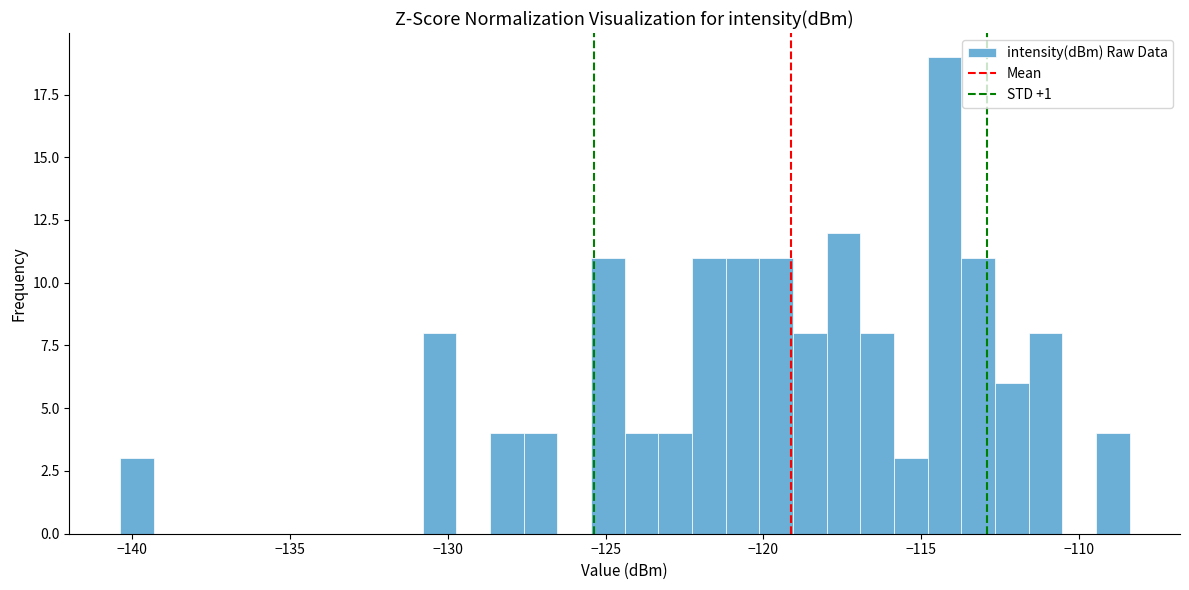

Read against the x-axis, roughly where is the centre of the tallest bar?

-114.5